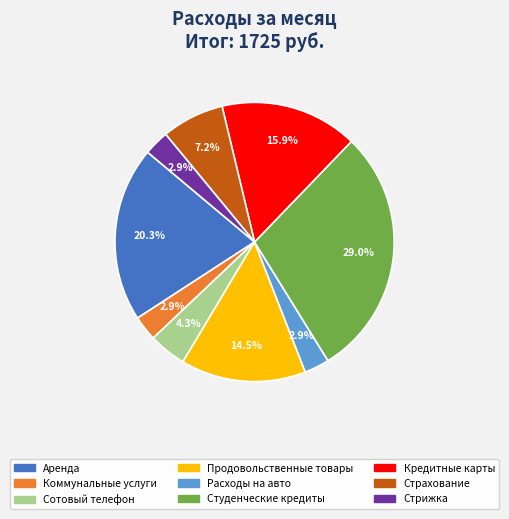

Which slice is the largest?

Студенческие кредиты